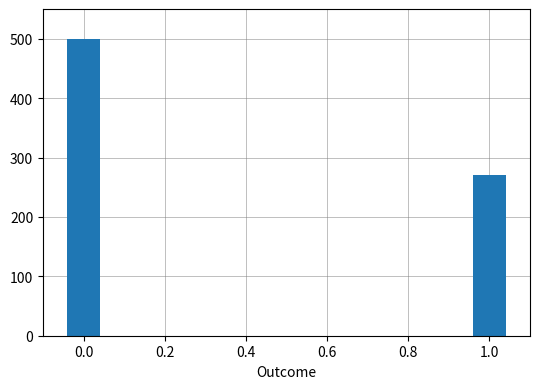

How many categories are shown in the chart?

2